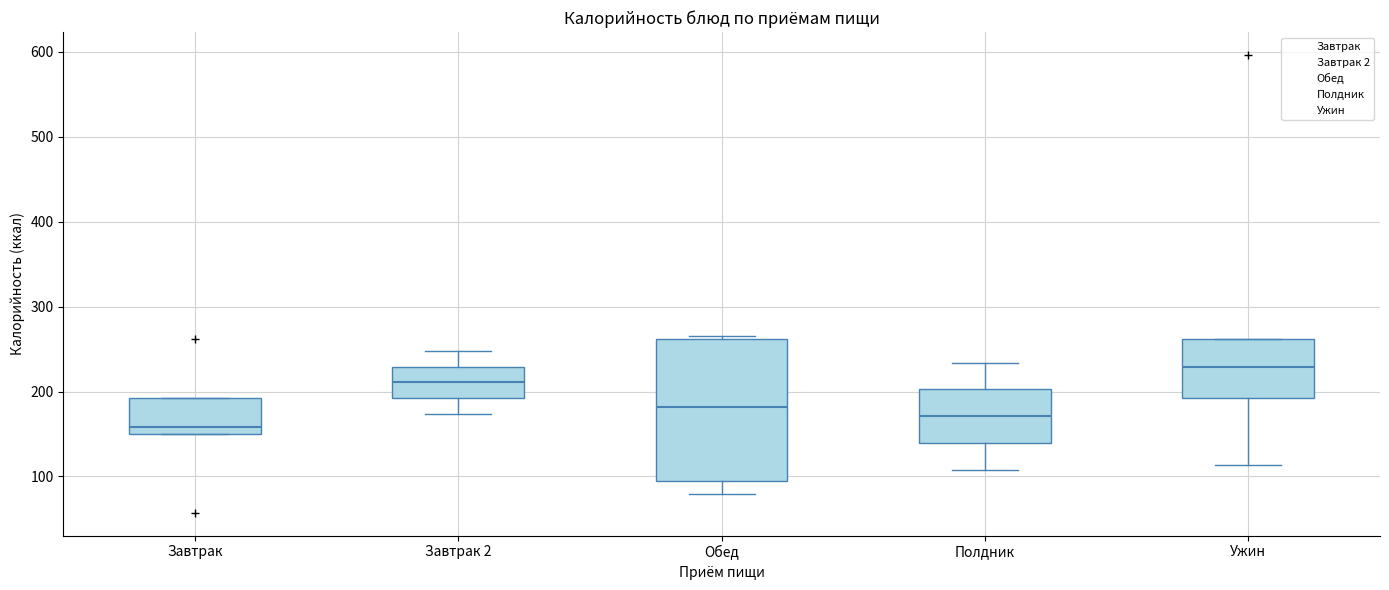

Which box is the tallest, from its lower edge to its upper edge?

Обед